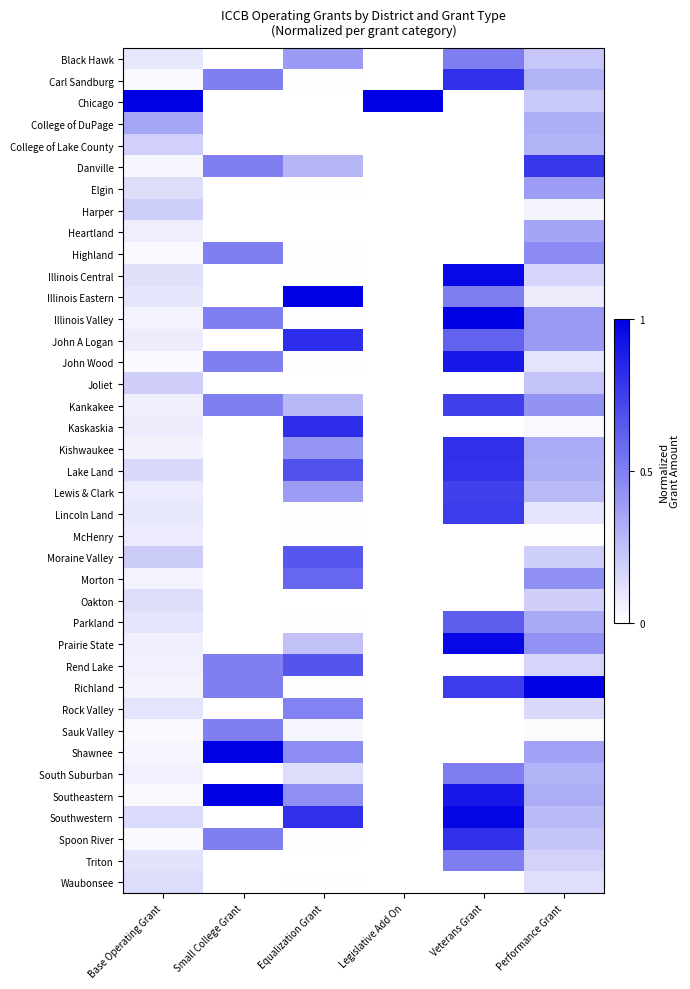

Reading left to right, what are all the values shown in this chart?

Black Hawk: Base Operating Grant=0.1	Small College Grant=0.0	Equalization Grant=0.4	Legislative Add On=0.0	Veterans Grant=0.5	Performance Grant=0.2
Carl Sandburg: Base Operating Grant=0.0	Small College Grant=0.5	Equalization Grant=0.0	Legislative Add On=0.0	Veterans Grant=0.8	Performance Grant=0.3
Chicago: Base Operating Grant=1.0	Small College Grant=0.0	Equalization Grant=0.0	Legislative Add On=1.0	Veterans Grant=0.0	Performance Grant=0.2
College of DuPage: Base Operating Grant=0.3	Small College Grant=0.0	Equalization Grant=0.0	Legislative Add On=0.0	Veterans Grant=0.0	Performance Grant=0.3
College of Lake County: Base Operating Grant=0.2	Small College Grant=0.0	Equalization Grant=0.0	Legislative Add On=0.0	Veterans Grant=0.0	Performance Grant=0.3
Danville: Base Operating Grant=0.0	Small College Grant=0.5	Equalization Grant=0.3	Legislative Add On=0.0	Veterans Grant=0.0	Performance Grant=0.8
Elgin: Base Operating Grant=0.1	Small College Grant=0.0	Equalization Grant=0.0	Legislative Add On=0.0	Veterans Grant=0.0	Performance Grant=0.4
Harper: Base Operating Grant=0.2	Small College Grant=0.0	Equalization Grant=0.0	Legislative Add On=0.0	Veterans Grant=0.0	Performance Grant=0.0
Heartland: Base Operating Grant=0.1	Small College Grant=0.0	Equalization Grant=0.0	Legislative Add On=0.0	Veterans Grant=0.0	Performance Grant=0.4
Highland: Base Operating Grant=0.0	Small College Grant=0.5	Equalization Grant=0.0	Legislative Add On=0.0	Veterans Grant=0.0	Performance Grant=0.5
Illinois Central: Base Operating Grant=0.1	Small College Grant=0.0	Equalization Grant=0.0	Legislative Add On=0.0	Veterans Grant=1.0	Performance Grant=0.2
Illinois Eastern: Base Operating Grant=0.1	Small College Grant=0.0	Equalization Grant=1.0	Legislative Add On=0.0	Veterans Grant=0.5	Performance Grant=0.1
Illinois Valley: Base Operating Grant=0.0	Small College Grant=0.5	Equalization Grant=0.0	Legislative Add On=0.0	Veterans Grant=1.0	Performance Grant=0.4
John A Logan: Base Operating Grant=0.1	Small College Grant=0.0	Equalization Grant=0.8	Legislative Add On=0.0	Veterans Grant=0.6	Performance Grant=0.4
John Wood: Base Operating Grant=0.0	Small College Grant=0.5	Equalization Grant=0.0	Legislative Add On=0.0	Veterans Grant=0.9	Performance Grant=0.1
Joliet: Base Operating Grant=0.2	Small College Grant=0.0	Equalization Grant=0.0	Legislative Add On=0.0	Veterans Grant=0.0	Performance Grant=0.2
Kankakee: Base Operating Grant=0.1	Small College Grant=0.5	Equalization Grant=0.3	Legislative Add On=0.0	Veterans Grant=0.8	Performance Grant=0.4
Kaskaskia: Base Operating Grant=0.1	Small College Grant=0.0	Equalization Grant=0.8	Legislative Add On=0.0	Veterans Grant=0.0	Performance Grant=0.0
Kishwaukee: Base Operating Grant=0.1	Small College Grant=0.0	Equalization Grant=0.4	Legislative Add On=0.0	Veterans Grant=0.8	Performance Grant=0.3
Lake Land: Base Operating Grant=0.2	Small College Grant=0.0	Equalization Grant=0.7	Legislative Add On=0.0	Veterans Grant=0.8	Performance Grant=0.3
Lewis & Clark: Base Operating Grant=0.1	Small College Grant=0.0	Equalization Grant=0.4	Legislative Add On=0.0	Veterans Grant=0.7	Performance Grant=0.3
Lincoln Land: Base Operating Grant=0.1	Small College Grant=0.0	Equalization Grant=0.0	Legislative Add On=0.0	Veterans Grant=0.8	Performance Grant=0.1
McHenry: Base Operating Grant=0.1	Small College Grant=0.0	Equalization Grant=0.0	Legislative Add On=0.0	Veterans Grant=0.0	Performance Grant=0.0
Moraine Valley: Base Operating Grant=0.2	Small College Grant=0.0	Equalization Grant=0.7	Legislative Add On=0.0	Veterans Grant=0.0	Performance Grant=0.2
Morton: Base Operating Grant=0.1	Small College Grant=0.0	Equalization Grant=0.6	Legislative Add On=0.0	Veterans Grant=0.0	Performance Grant=0.4
Oakton: Base Operating Grant=0.1	Small College Grant=0.0	Equalization Grant=0.0	Legislative Add On=0.0	Veterans Grant=0.0	Performance Grant=0.2
Parkland: Base Operating Grant=0.1	Small College Grant=0.0	Equalization Grant=0.0	Legislative Add On=0.0	Veterans Grant=0.6	Performance Grant=0.3
Prairie State: Base Operating Grant=0.1	Small College Grant=0.0	Equalization Grant=0.2	Legislative Add On=0.0	Veterans Grant=1.0	Performance Grant=0.4
Rend Lake: Base Operating Grant=0.1	Small College Grant=0.5	Equalization Grant=0.7	Legislative Add On=0.0	Veterans Grant=0.0	Performance Grant=0.2
Richland: Base Operating Grant=0.0	Small College Grant=0.5	Equalization Grant=0.0	Legislative Add On=0.0	Veterans Grant=0.8	Performance Grant=1.0
Rock Valley: Base Operating Grant=0.1	Small College Grant=0.0	Equalization Grant=0.5	Legislative Add On=0.0	Veterans Grant=0.0	Performance Grant=0.2
Sauk Valley: Base Operating Grant=0.0	Small College Grant=0.5	Equalization Grant=0.0	Legislative Add On=0.0	Veterans Grant=0.0	Performance Grant=0.0
Shawnee: Base Operating Grant=0.0	Small College Grant=1.0	Equalization Grant=0.5	Legislative Add On=0.0	Veterans Grant=0.0	Performance Grant=0.4
South Suburban: Base Operating Grant=0.1	Small College Grant=0.0	Equalization Grant=0.1	Legislative Add On=0.0	Veterans Grant=0.5	Performance Grant=0.3
Southeastern: Base Operating Grant=0.0	Small College Grant=1.0	Equalization Grant=0.4	Legislative Add On=0.0	Veterans Grant=0.9	Performance Grant=0.3
Southwestern: Base Operating Grant=0.1	Small College Grant=0.0	Equalization Grant=0.8	Legislative Add On=0.0	Veterans Grant=1.0	Performance Grant=0.3
Spoon River: Base Operating Grant=0.0	Small College Grant=0.5	Equalization Grant=0.0	Legislative Add On=0.0	Veterans Grant=0.8	Performance Grant=0.2
Triton: Base Operating Grant=0.1	Small College Grant=0.0	Equalization Grant=0.0	Legislative Add On=0.0	Veterans Grant=0.5	Performance Grant=0.2
Waubonsee: Base Operating Grant=0.1	Small College Grant=0.0	Equalization Grant=0.0	Legislative Add On=0.0	Veterans Grant=0.0	Performance Grant=0.1